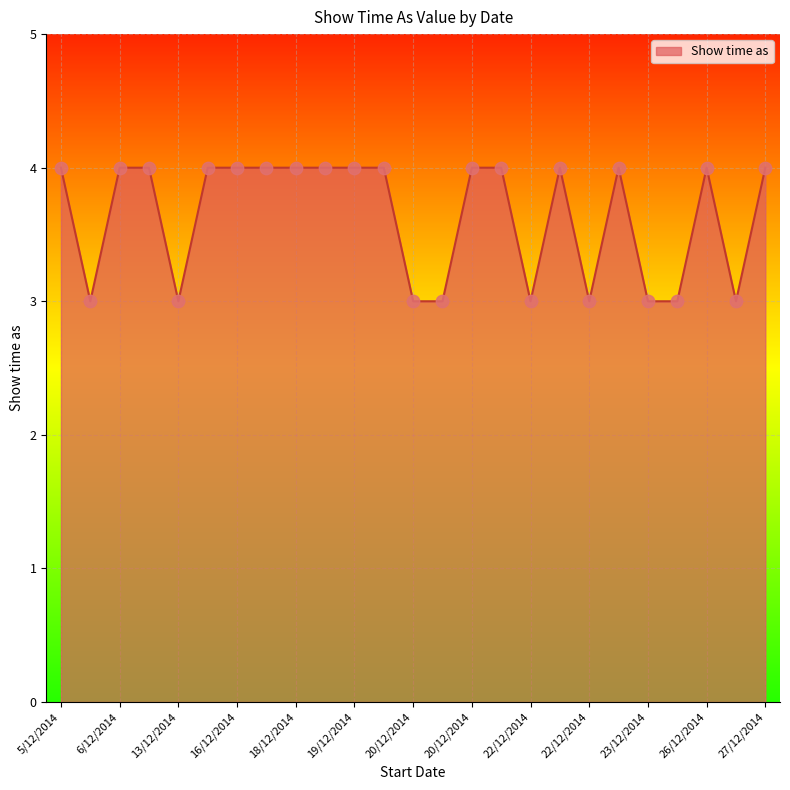

What is the smallest value displayed?

3